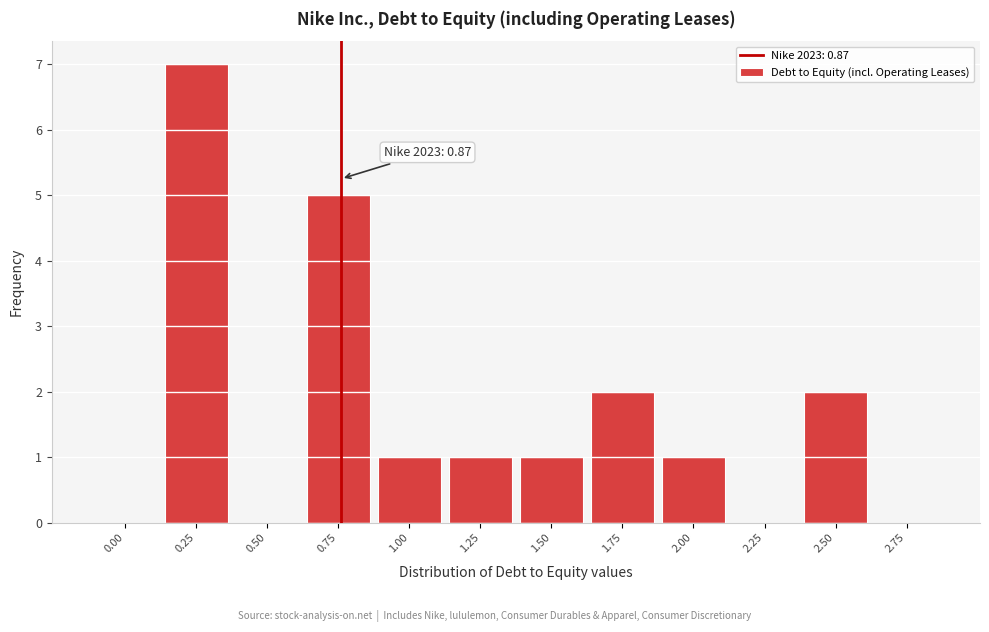

Reading left to right, list all the values displayed in this chart.

0.00=0	0.25=7	0.50=0	0.75=5	1.00=1	1.25=1	1.50=1	1.75=2	2.00=1	2.25=0	2.50=2	2.75=0